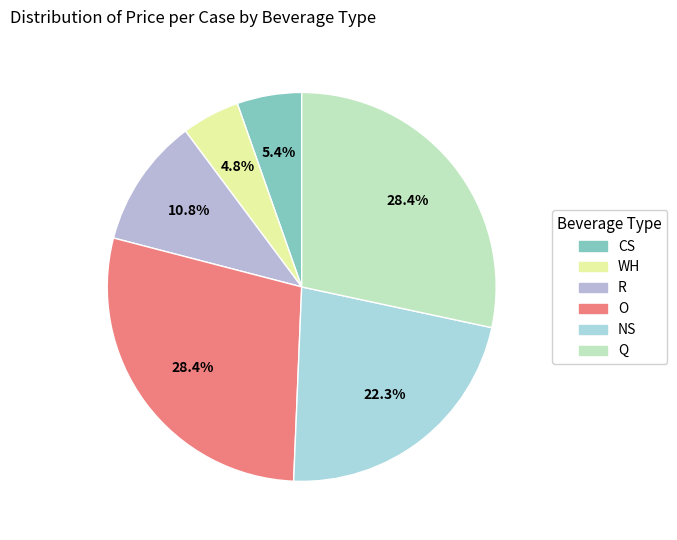

What percentage is the O slice, to the nearest percent?

28%